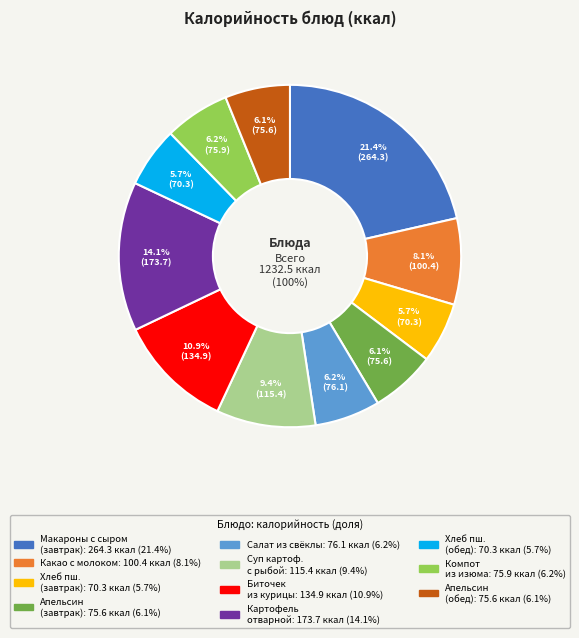

To the nearest percent, what portion does Хлеб пшеничный (завтрак) represent?

6%